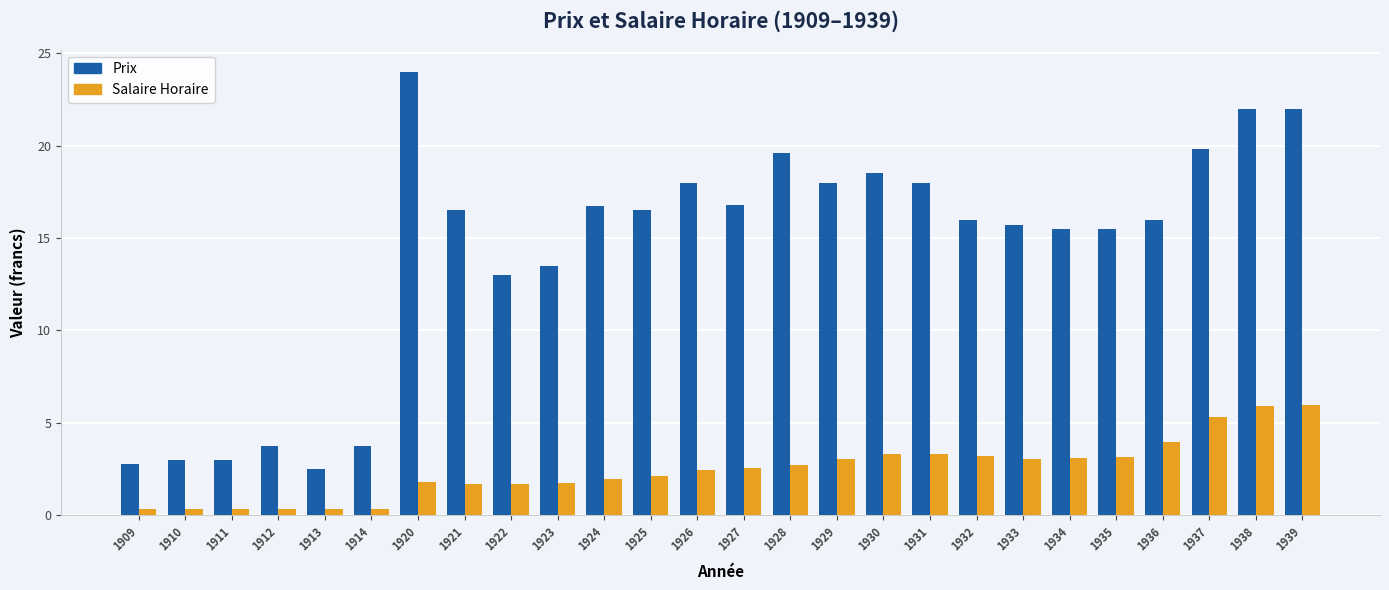

Rank the series at 1938 from highest to lowest value.

Prix, Salaire Horaire